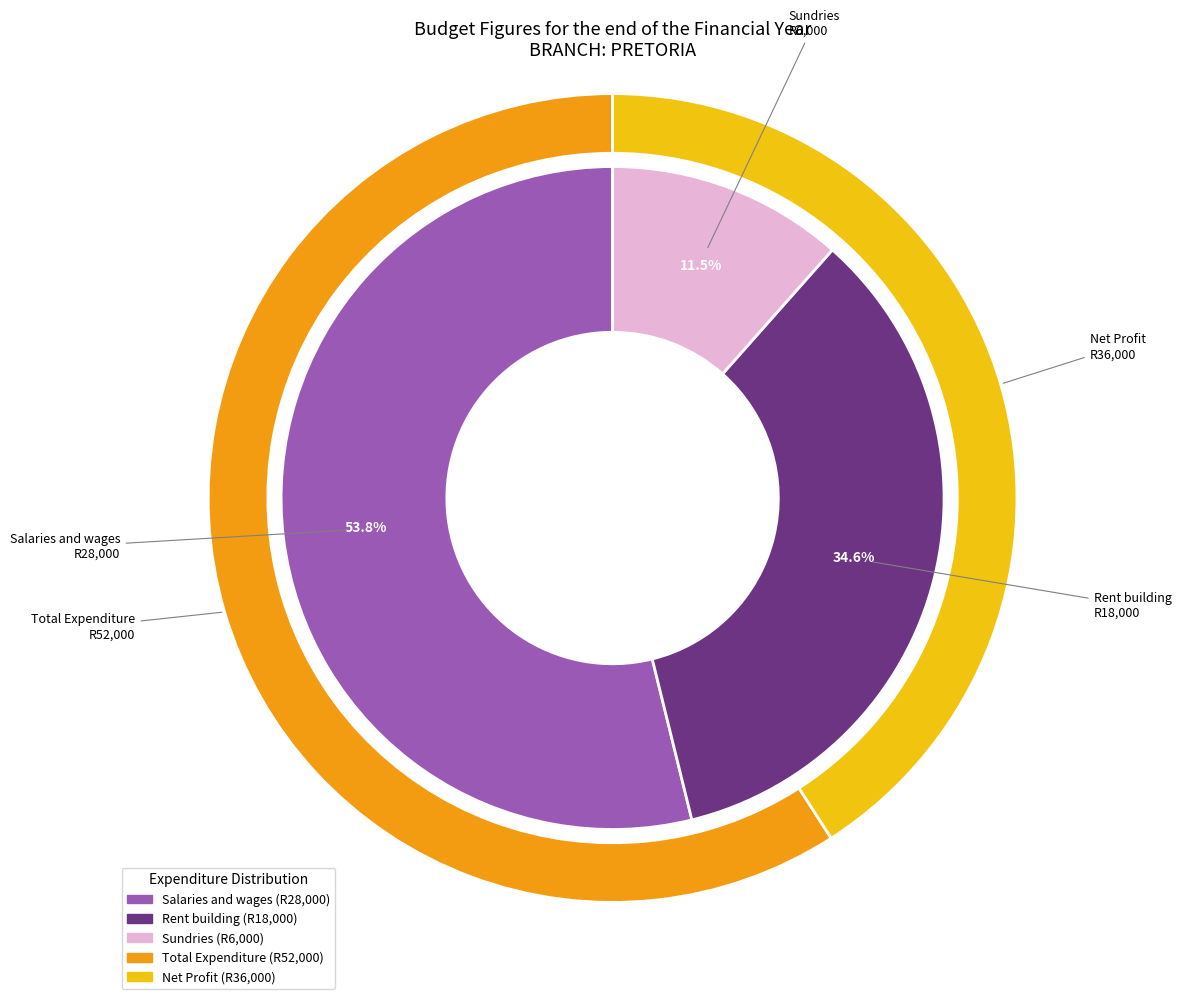

Rank the categories by value from highest to lowest.

Salaries and wages, Rent building, Sundries